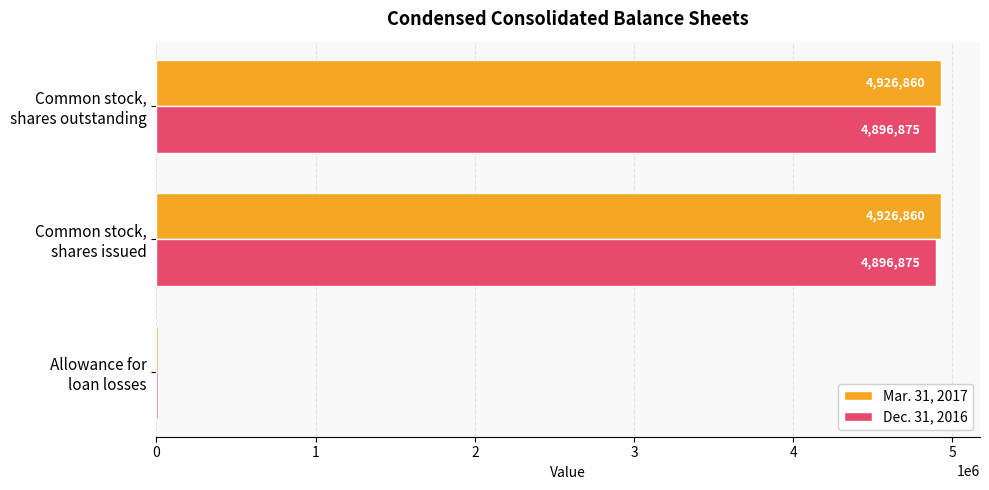

Which series has the largest total across all categories?

Mar. 31, 2017